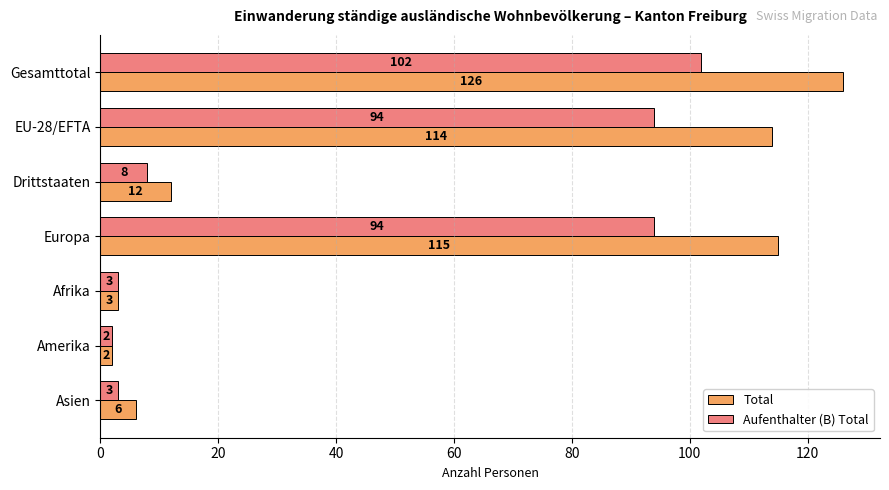

What is the smallest value displayed?

2